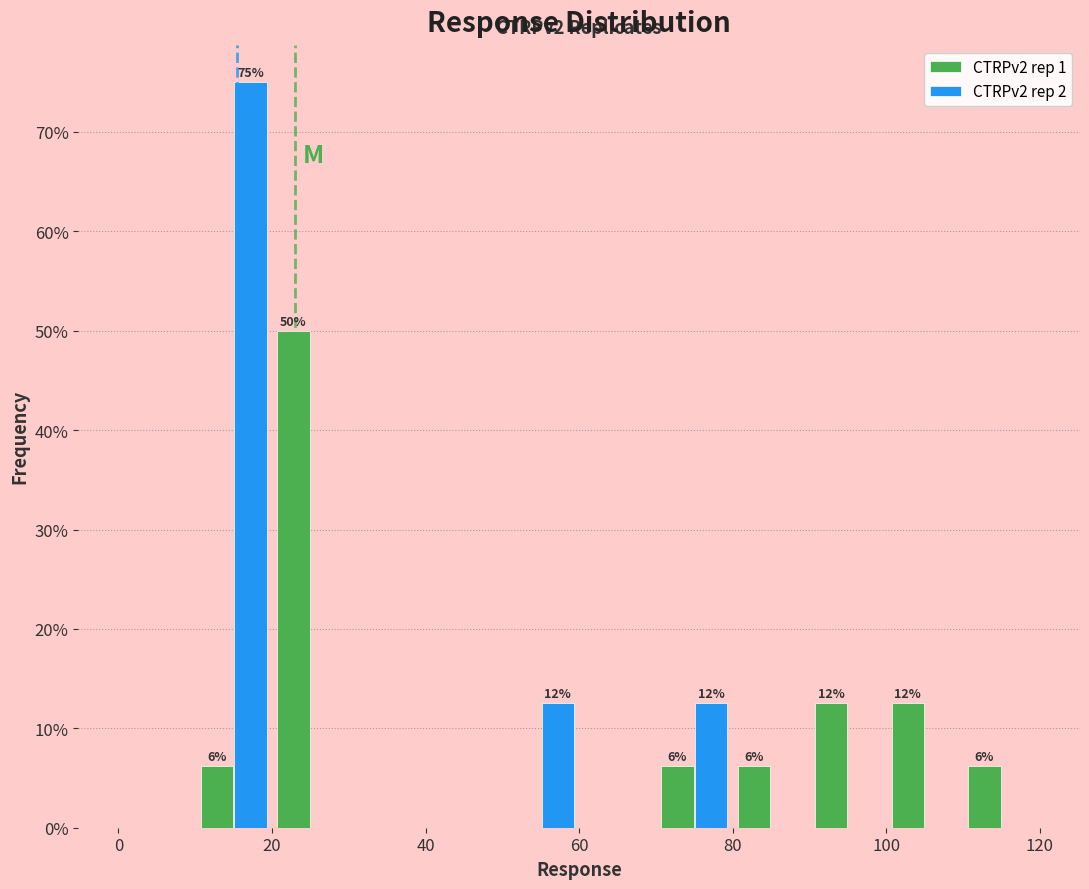

In the CTRPv2 rep 1 series, which range on the x-axis has the tallest bar?

20 to 30